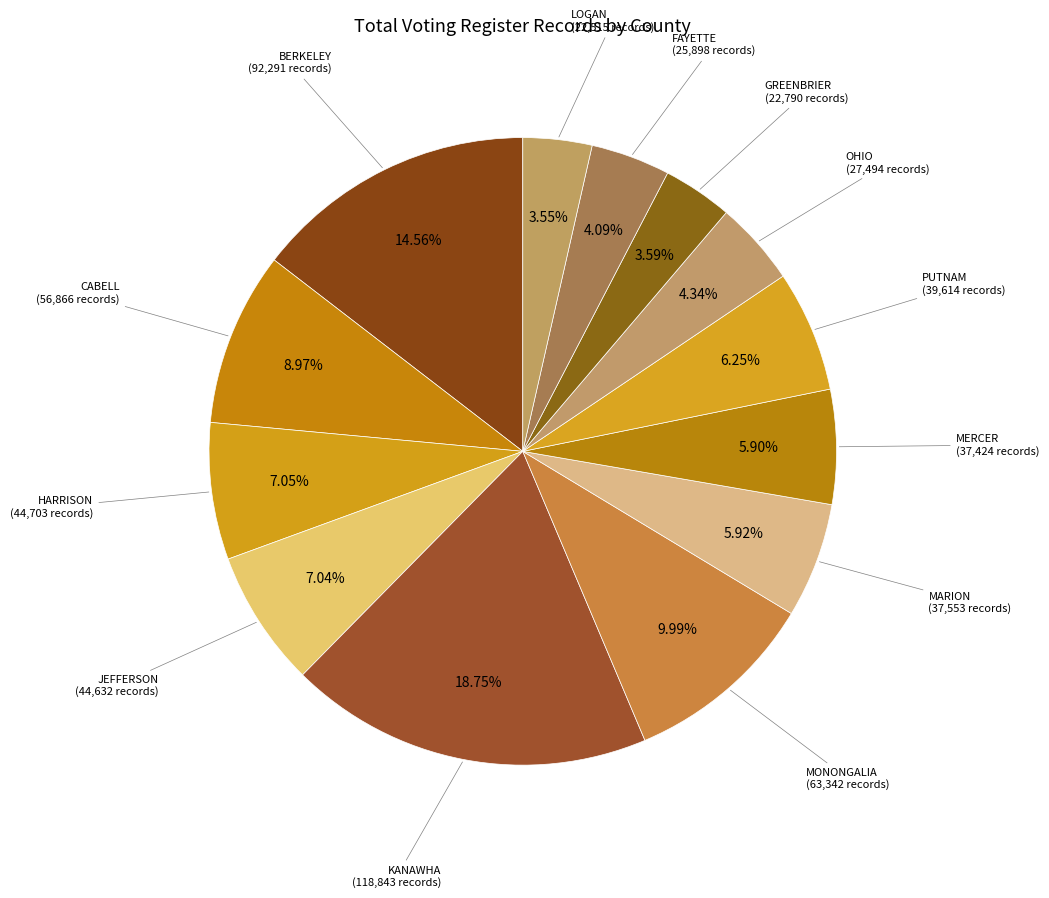

To the nearest percent, what is the combined percentage of LOGAN and CABELL?

13%